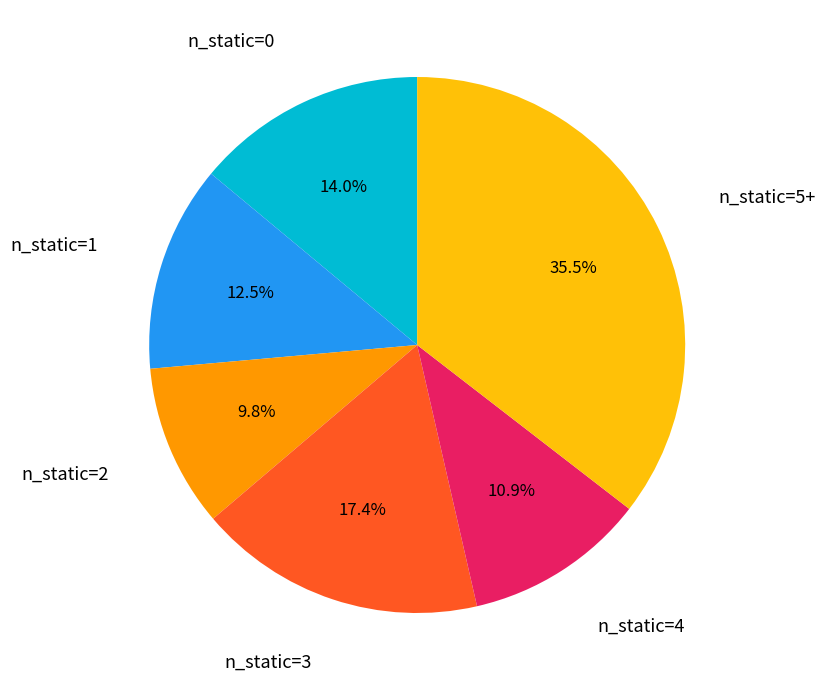

Is there a majority slice in this chart?

No